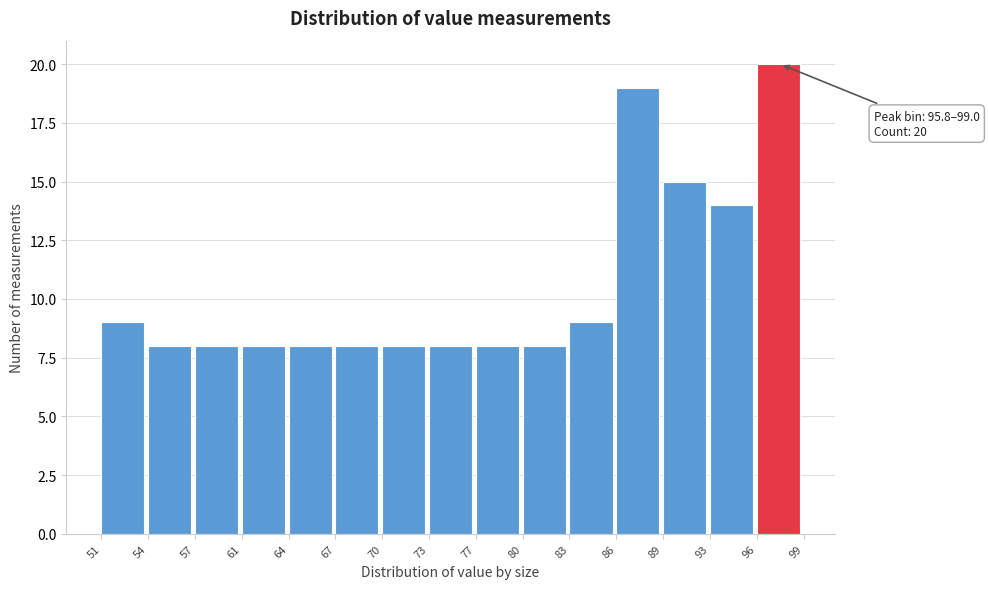

Over which range of the x-axis is the bar tallest?

96 to 99